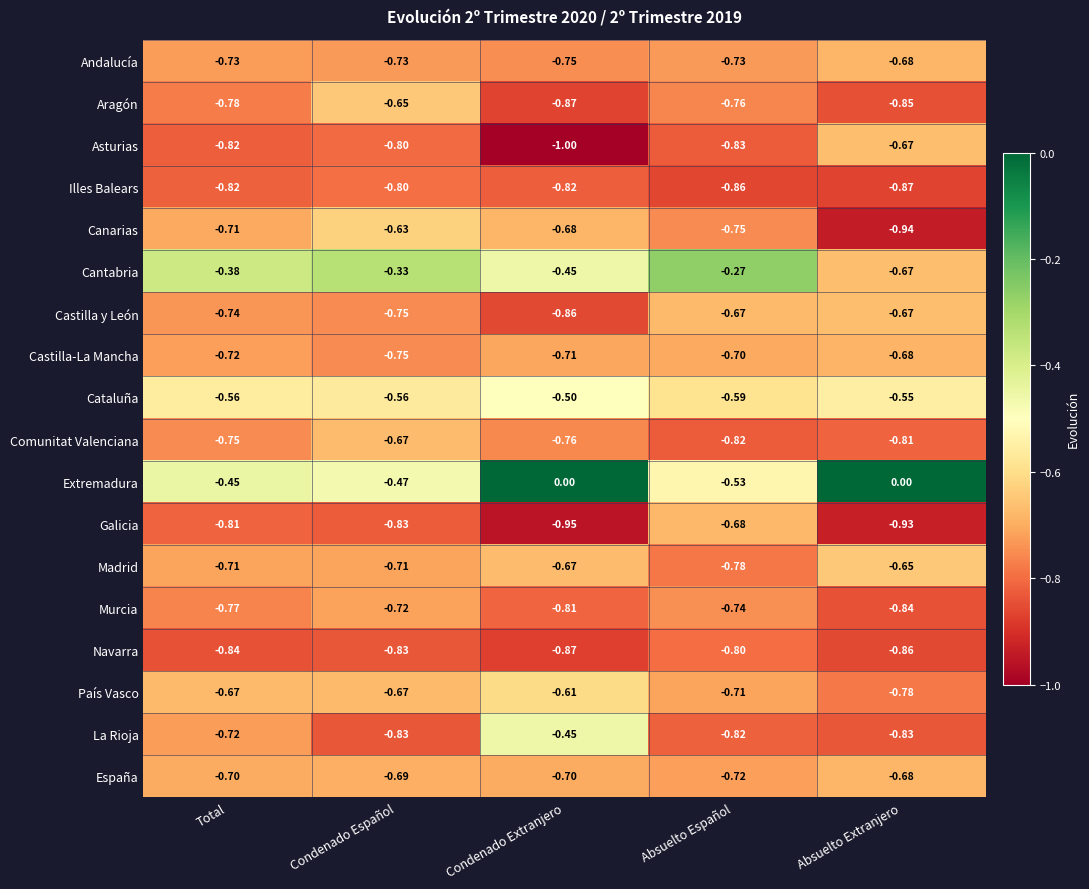

At which category is the sum across all series the highest?

Condenado Español